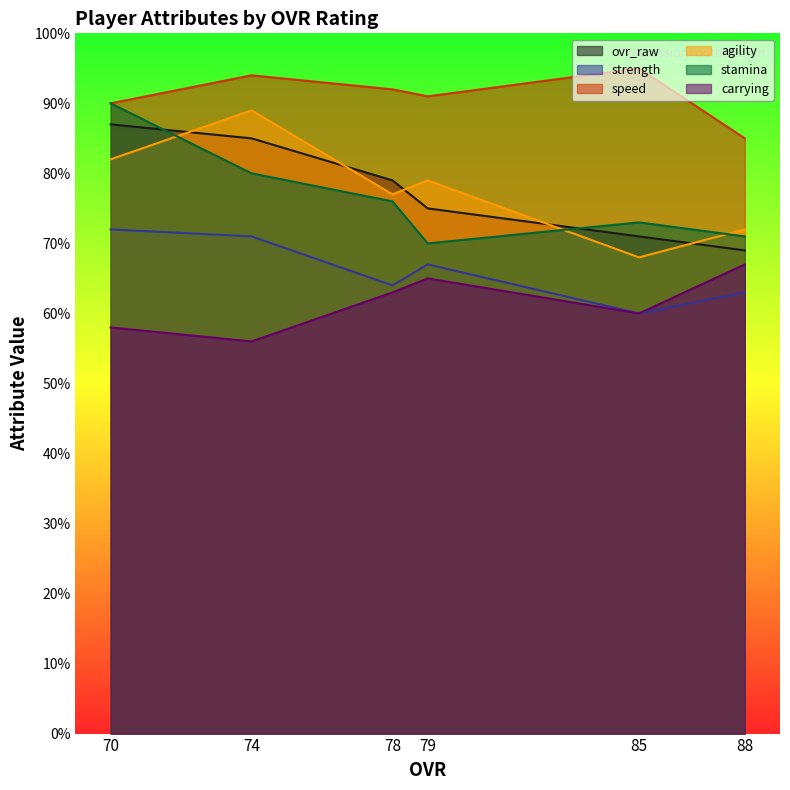

How many ovr_raw values are between 71 and 85?

4